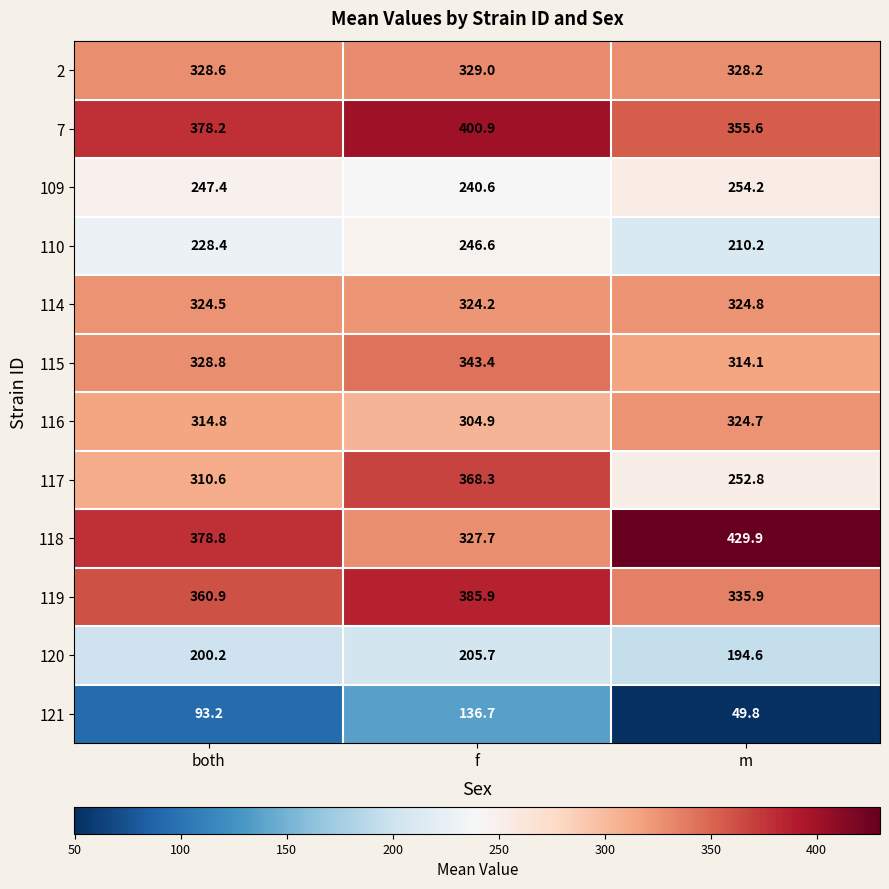

List the labels in order of 117 value, largest first.

f, both, m